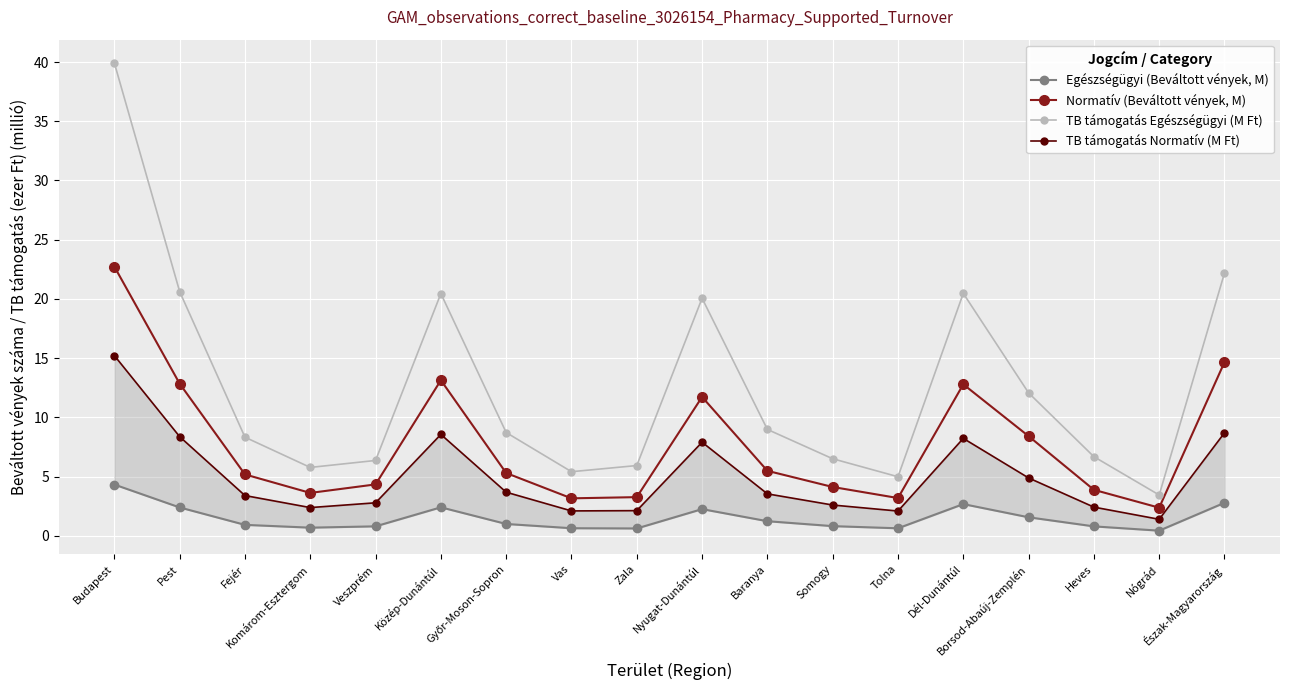

What is the sum of the Normatív (Beváltott vények, M) values at Vas and Tolna?

6.3